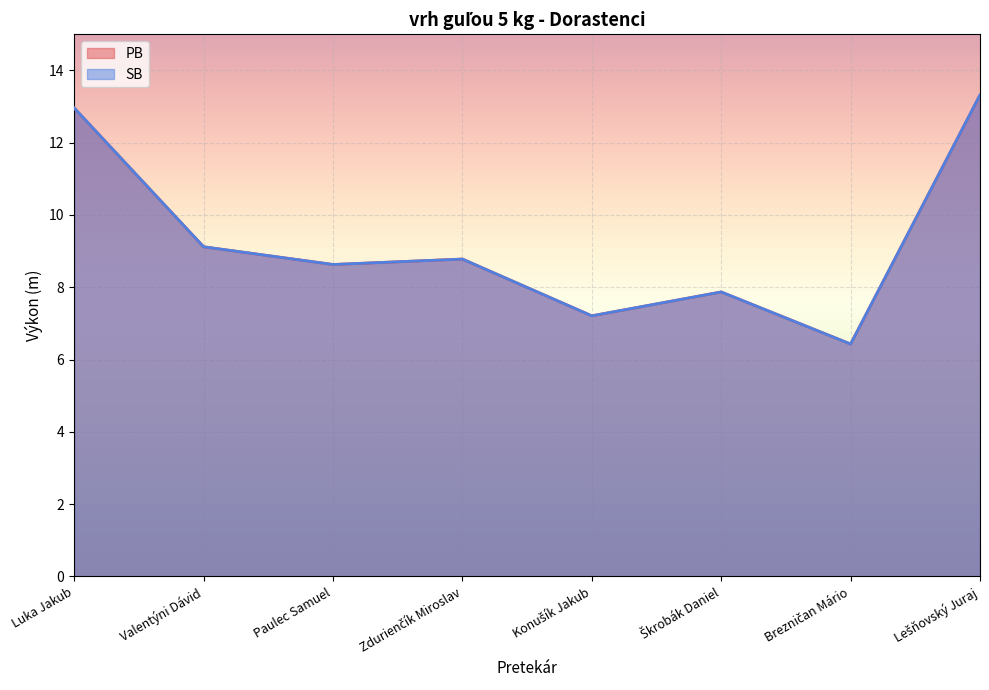

The SB series shows 21.0 at Lešňovský Juraj. True or false?

False